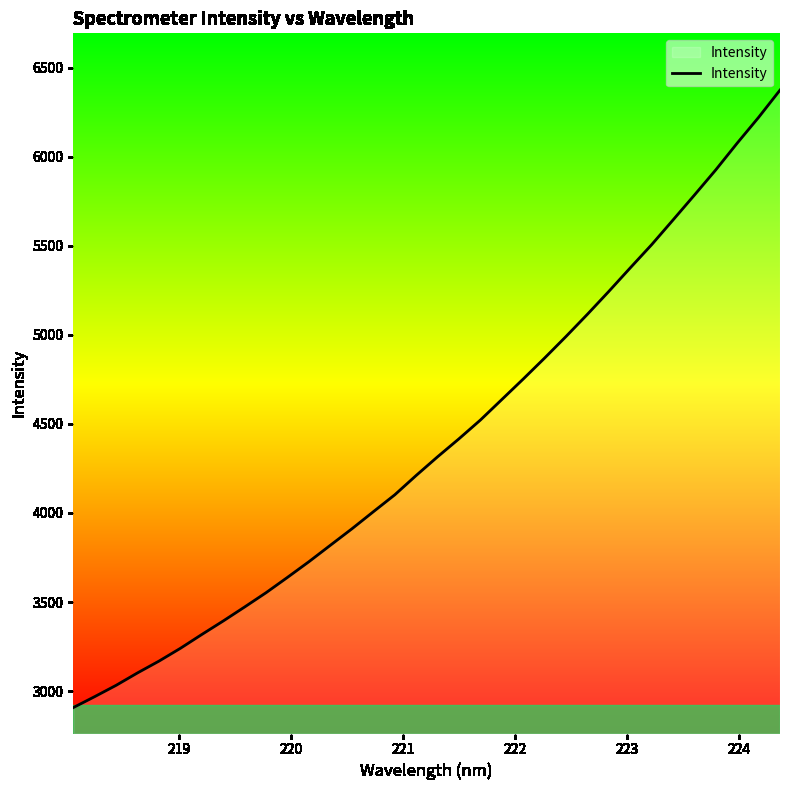

How many distinct data groups are displayed?

1